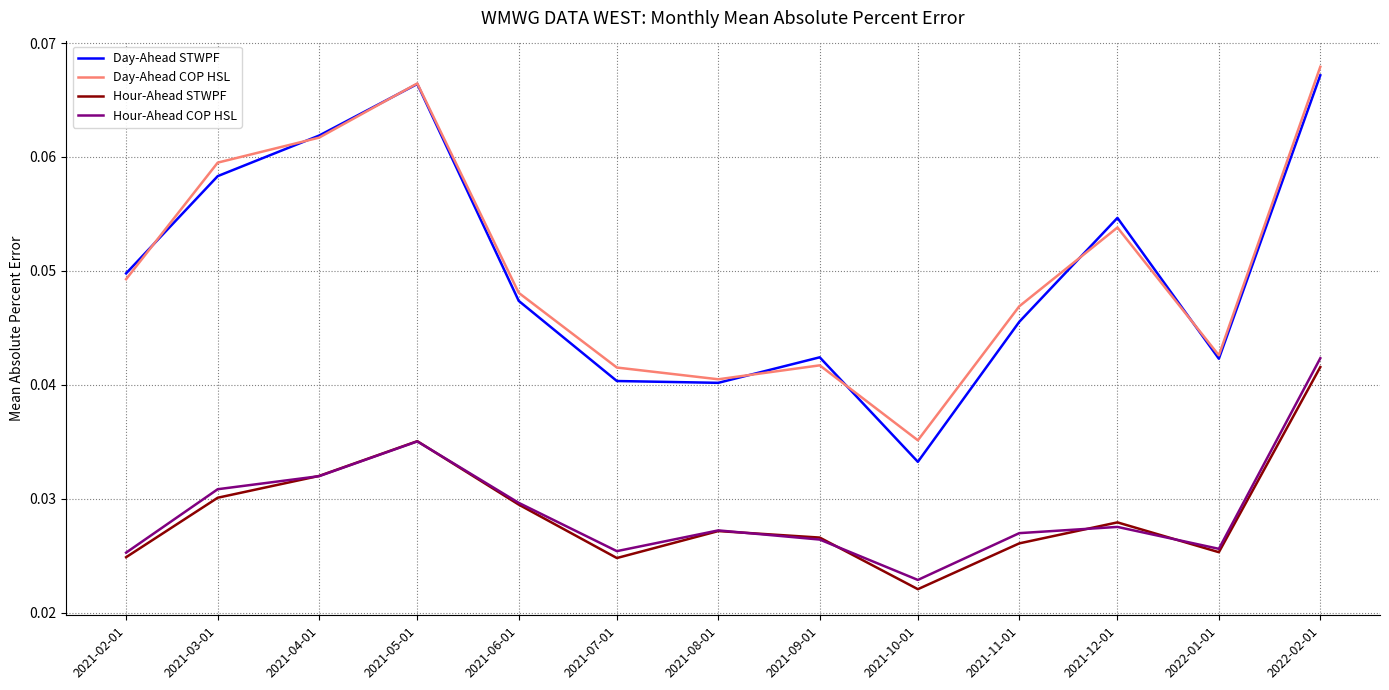

What is the total value across all series at 2021-06-01?

0.2